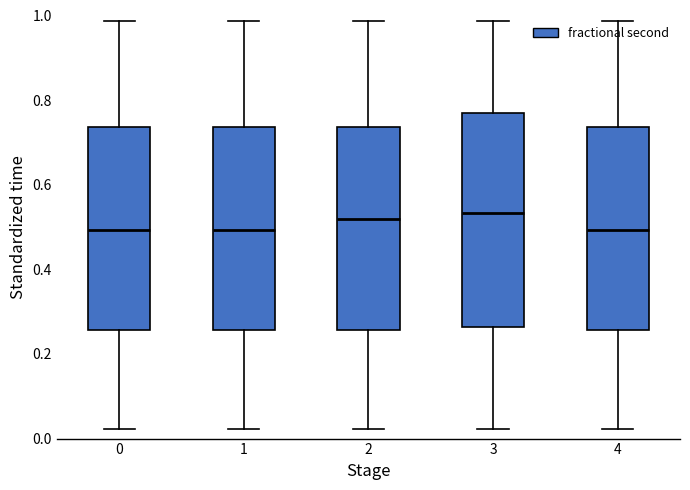

Which box is the tallest, from its lower edge to its upper edge?

3